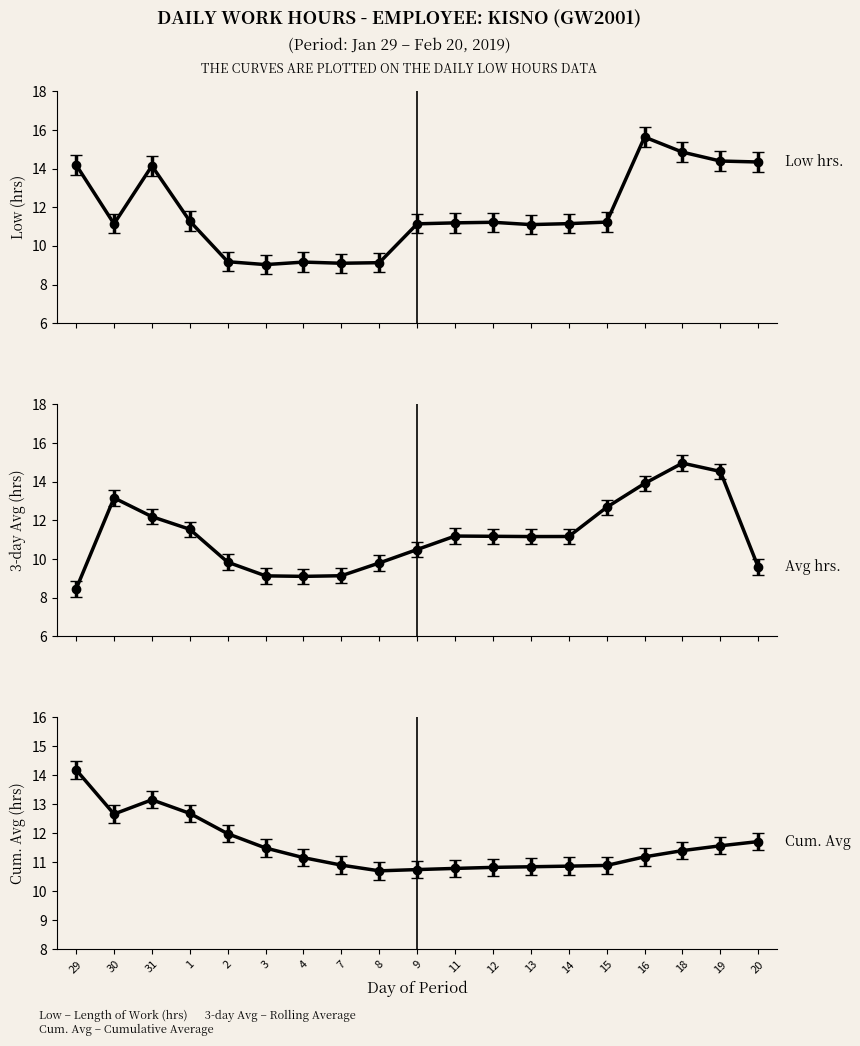

Rank the categories by value from lowest to highest.

3, 7, 8, 4, 2, 13, 30, 9, 14, 11, 12, 15, 1, 31, 29, 20, 19, 18, 16